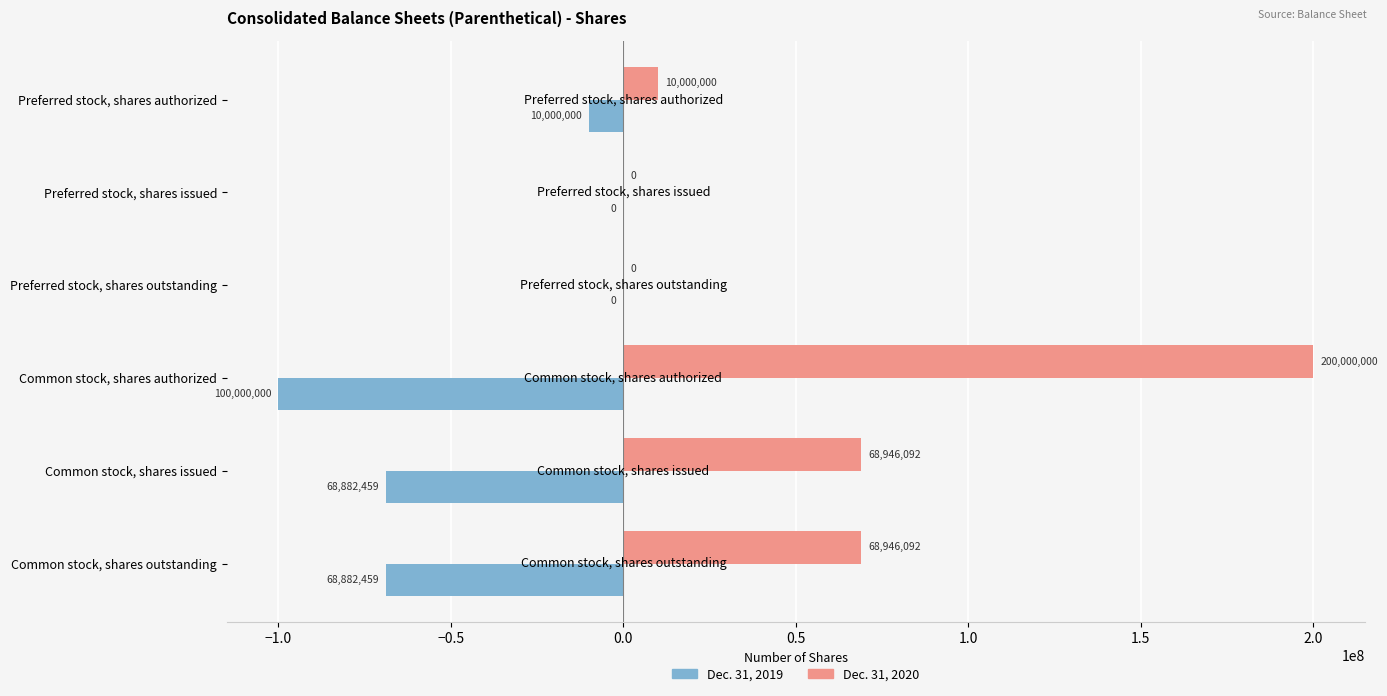

Is the value of Dec. 31, 2019 at Common stock, shares outstanding greater than the value of Dec. 31, 2020 at Common stock, shares outstanding?

No